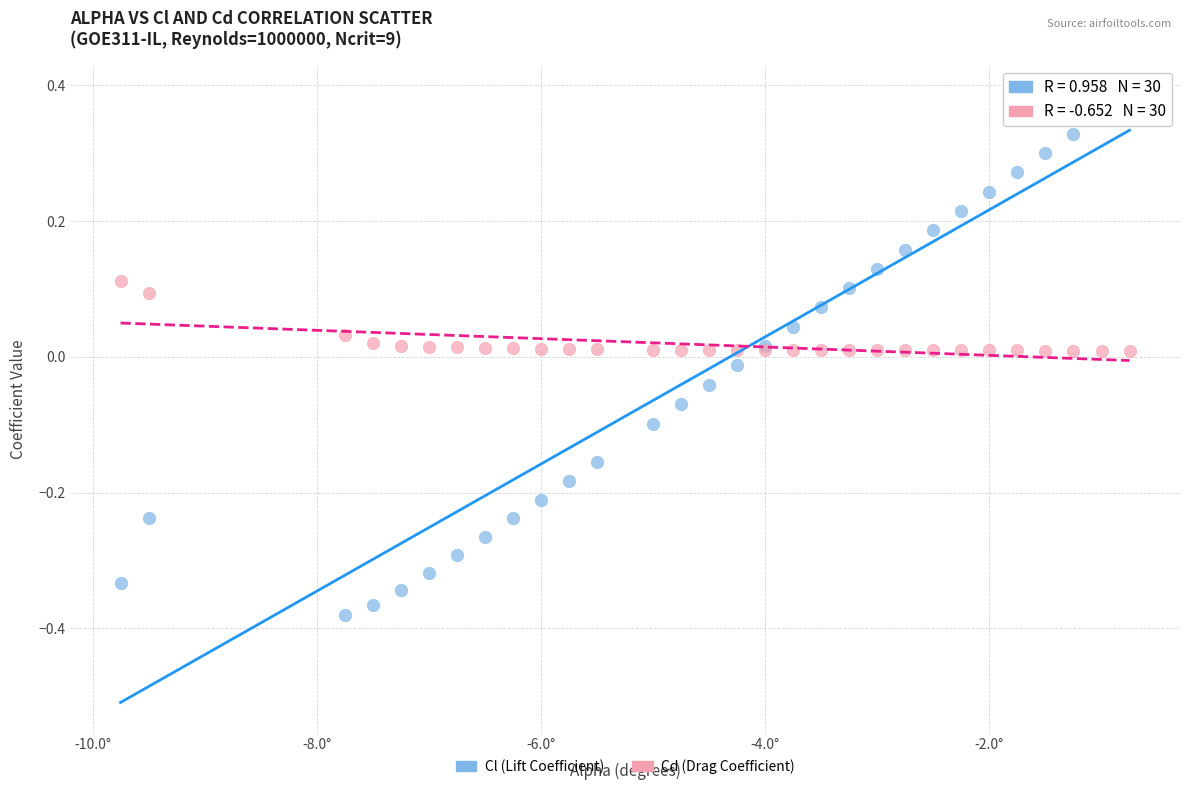

What are all the series names shown in the legend?

Cl (Lift Coefficient), Cd (Drag Coefficient)